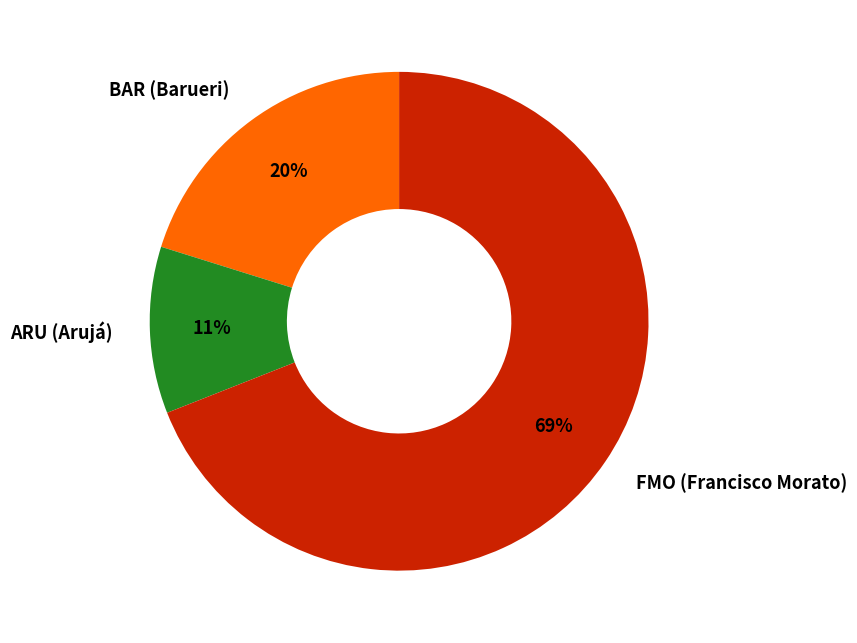

The FMO (Francisco Morato) slice represents 69% of the pie. True or false?

True